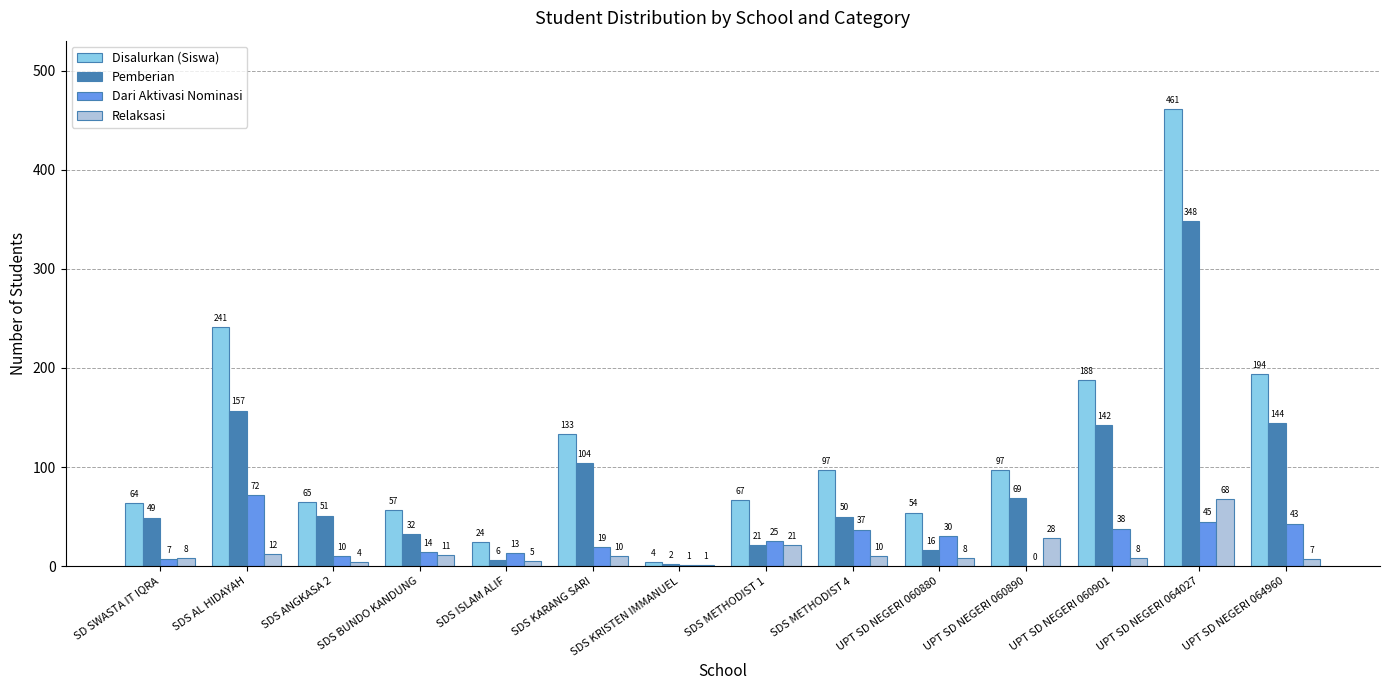

What is the sum of all Relaksasi values?

201